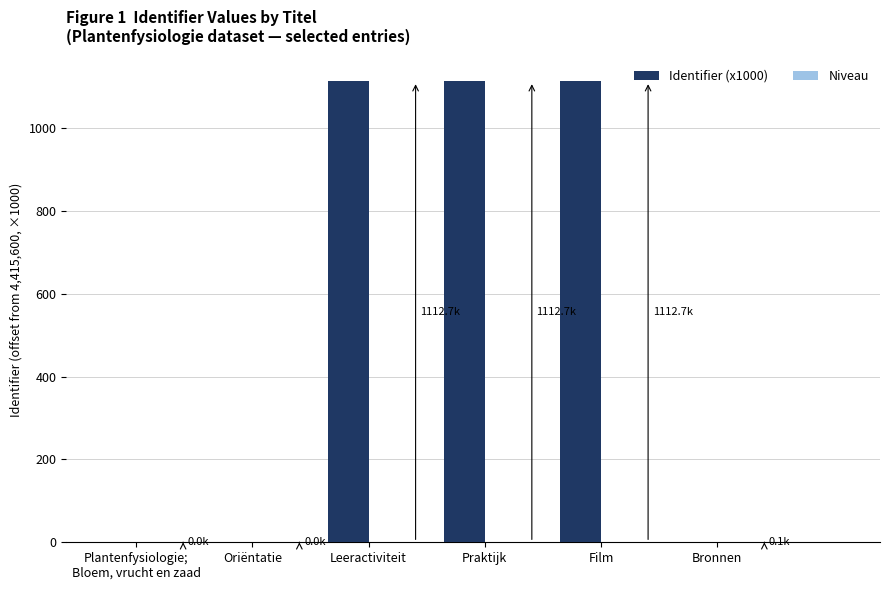

Does the chart contain stacked bars?

No